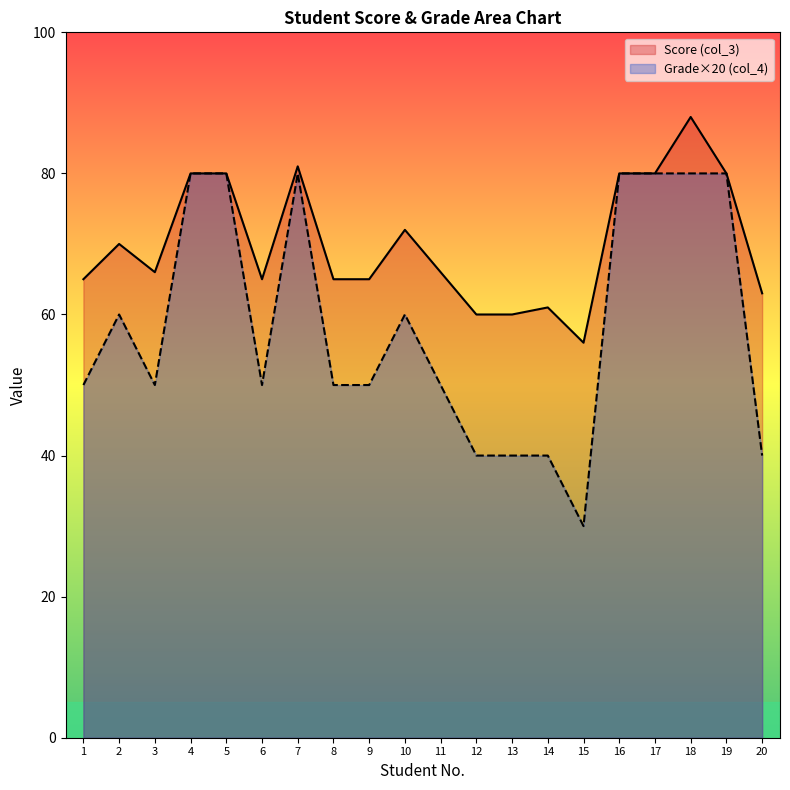

Read the Grade (col_4) value at 8.

50